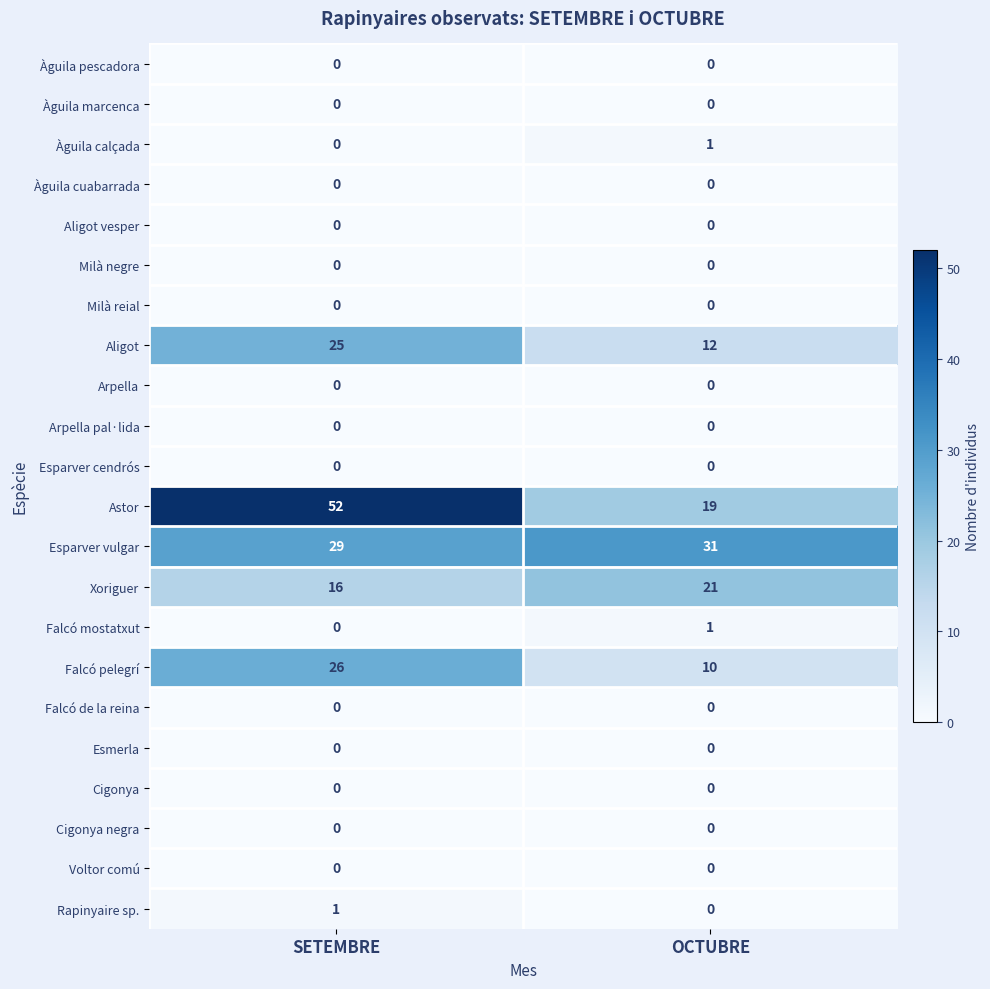

What is the spread (max minus min) of values at SETEMBRE?

52